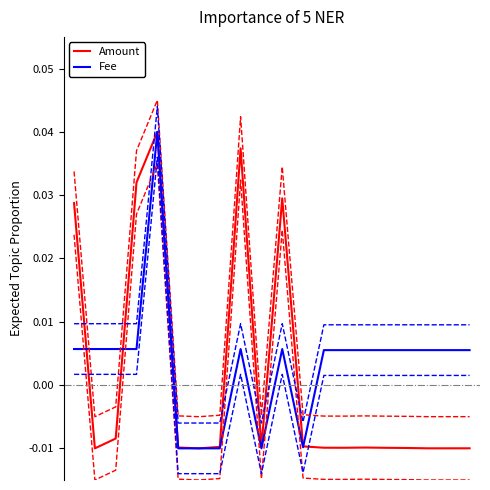

True or false: Amount has a value of -0.0 at 5.

False